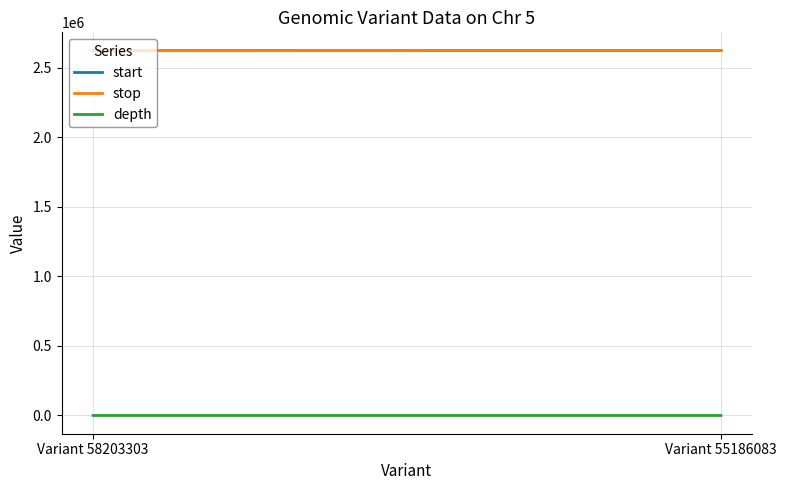

At which label does stop reach its peak?

Variant 55186083